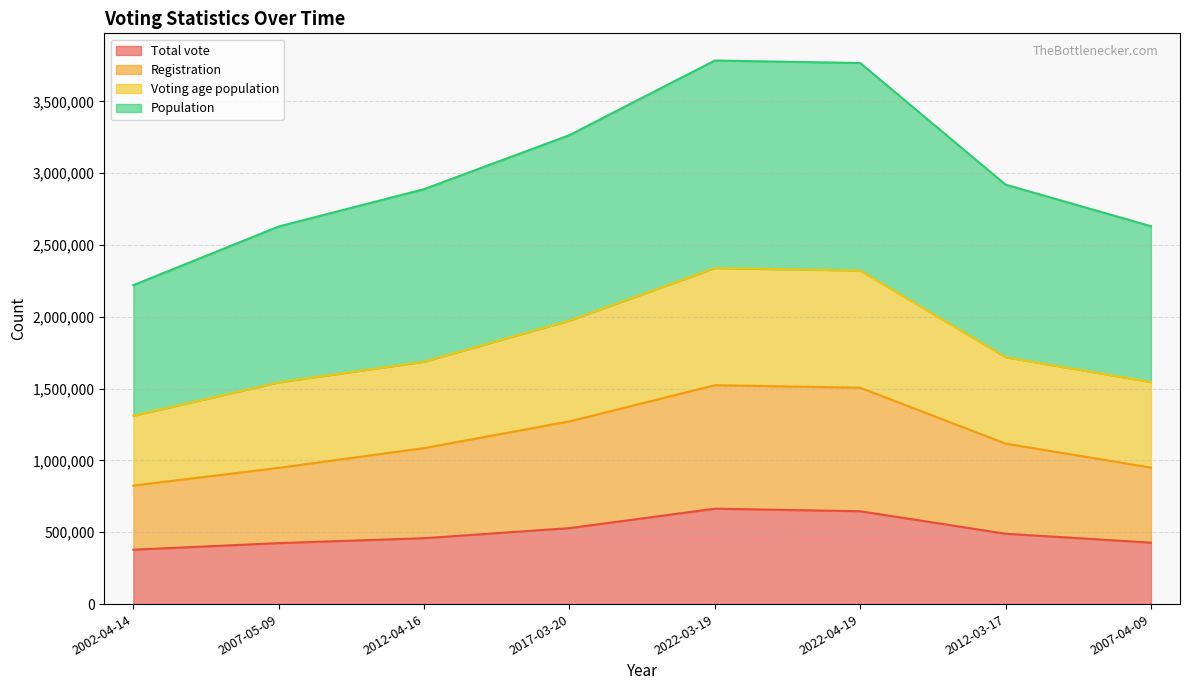

True or false: Total vote and Population cross at least once.

False